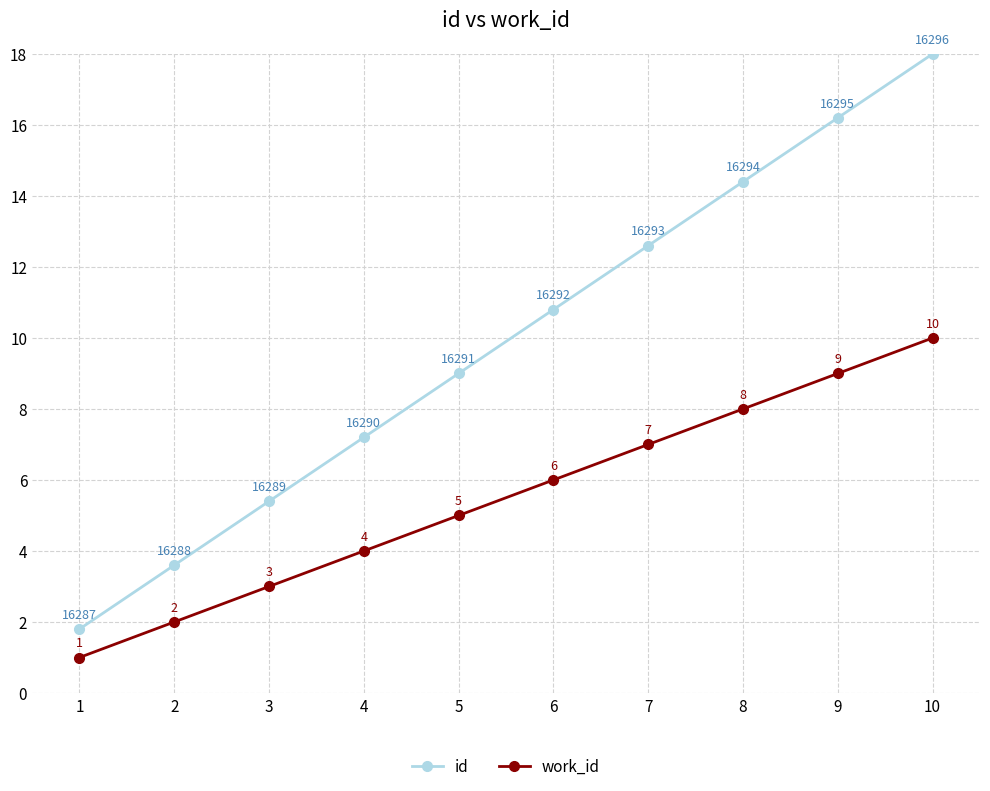

The work_id series shows 10.4 at 6. True or false?

False